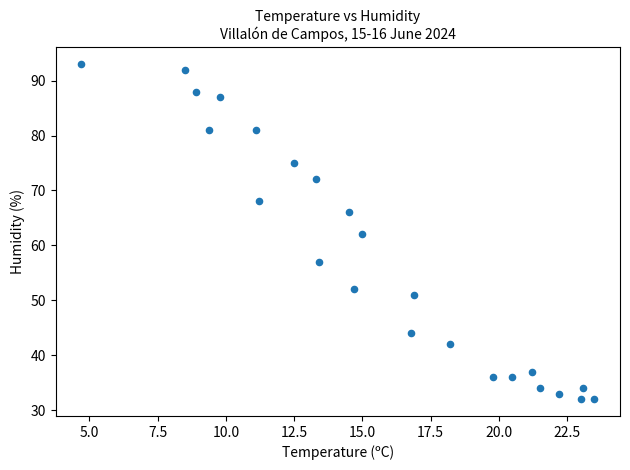

What is the range of Y values (max minus min)?

61